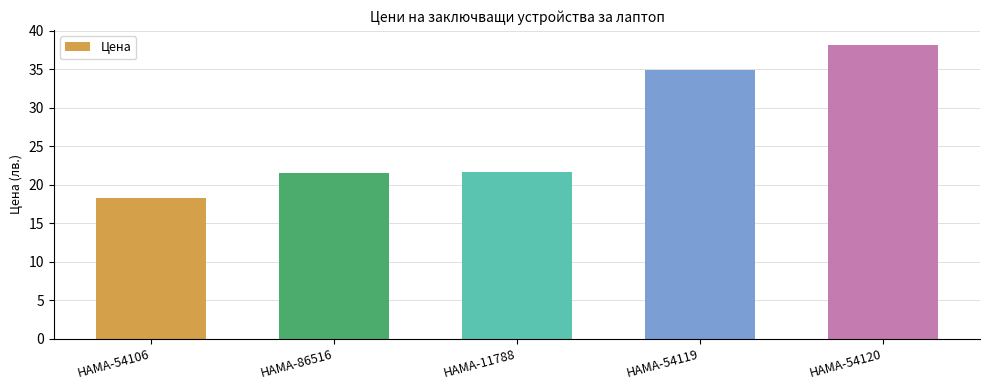

What is the difference between the maximum and minimum values?

19.9